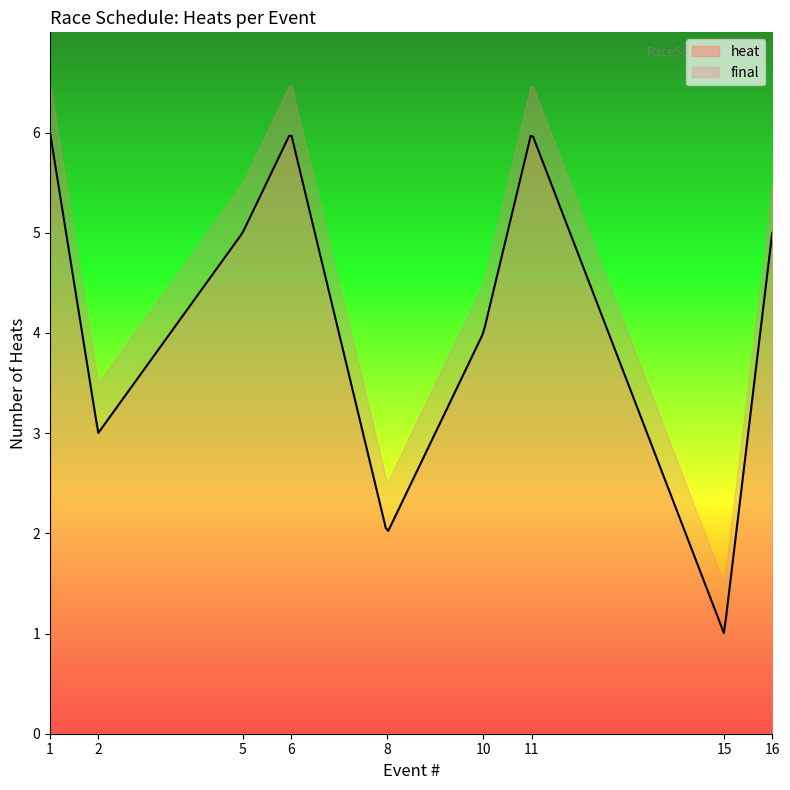

Which series has the largest total across all categories?

heat